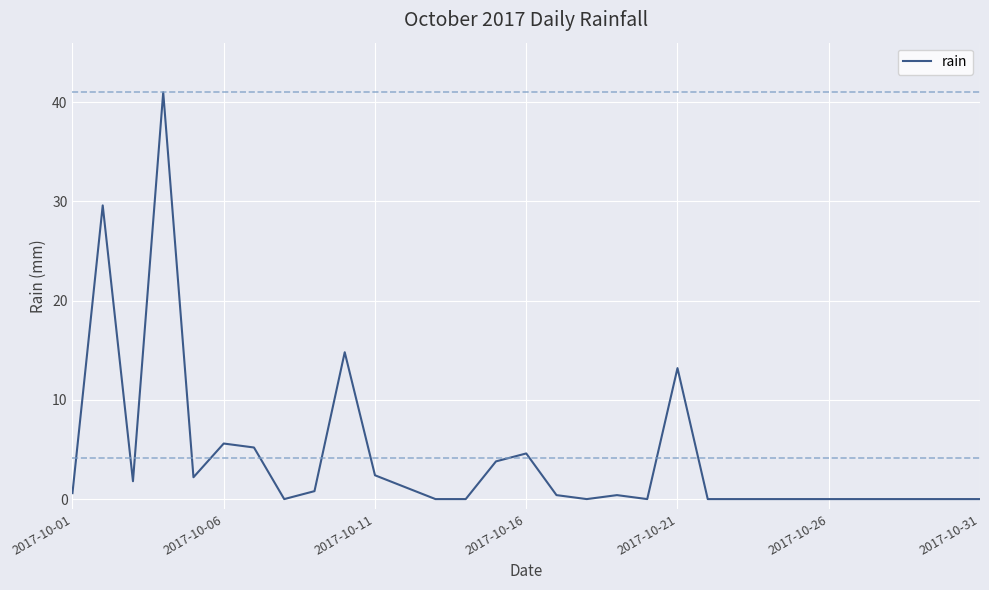

What is the maximum value shown in the chart?

41.0